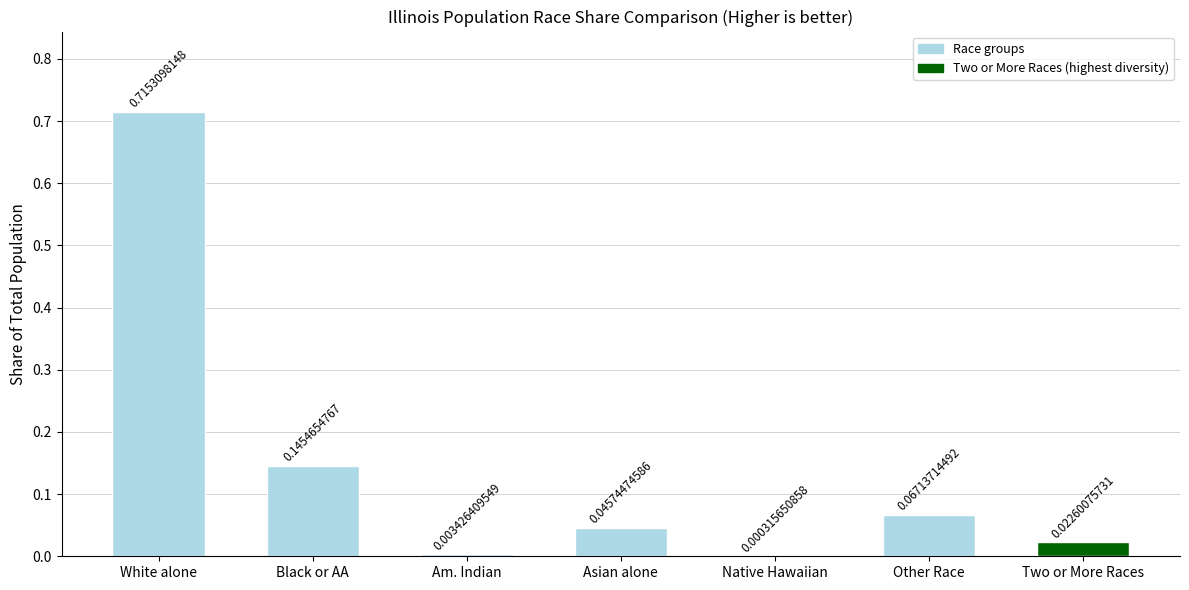

Where is the data nearest to the value 0?

Native Hawaiian